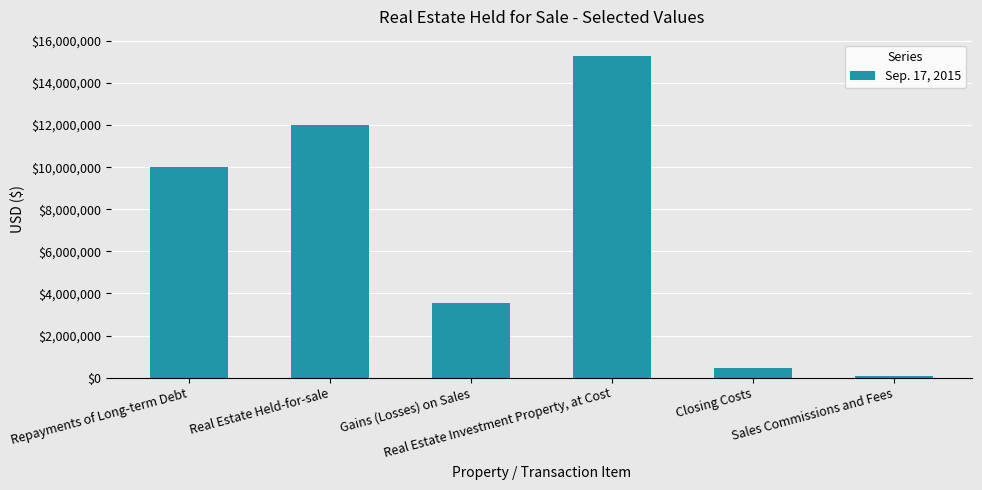

What is the difference between the values at Repayments of Long-term Debt and Real Estate Held-for-sale?

2026246